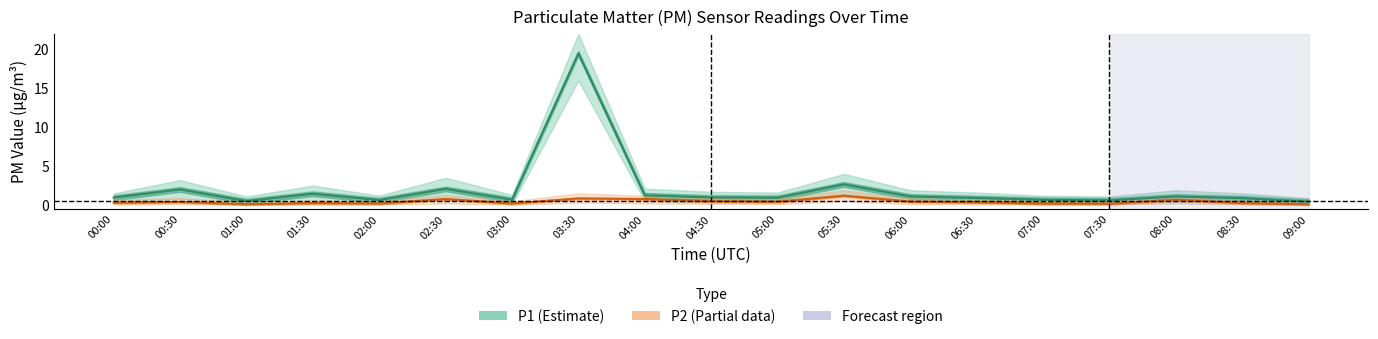

Read the P2 (PM10) value at 03:00.

0.2